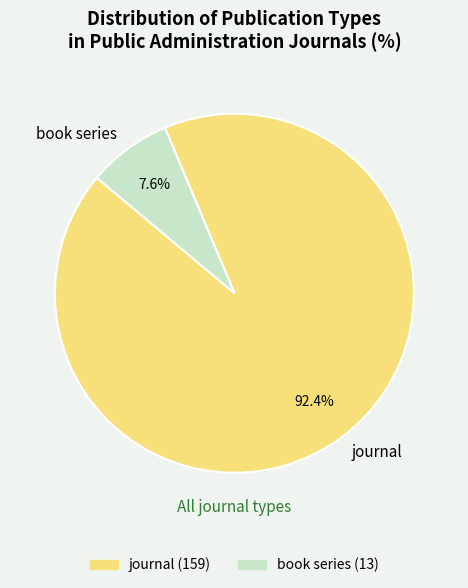

Which slice is the largest?

journal